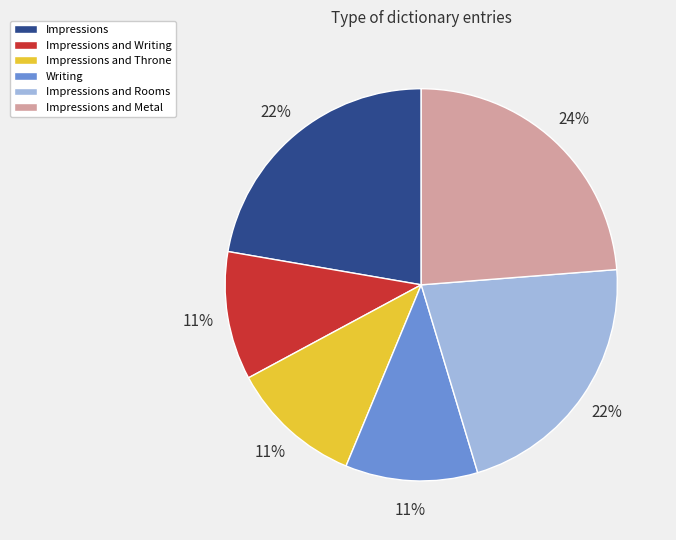

Between Impressions and Rooms and Impressions and Writing, which is larger?

Impressions and Rooms